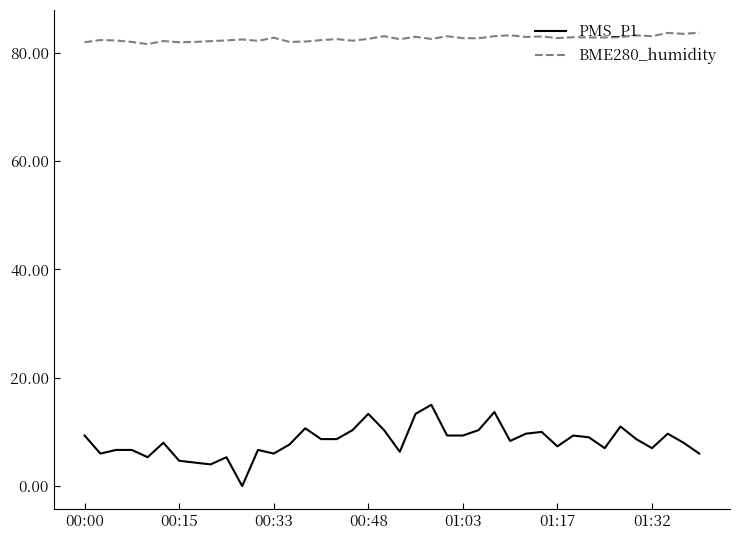

What is the maximum value shown in the chart?

83.7